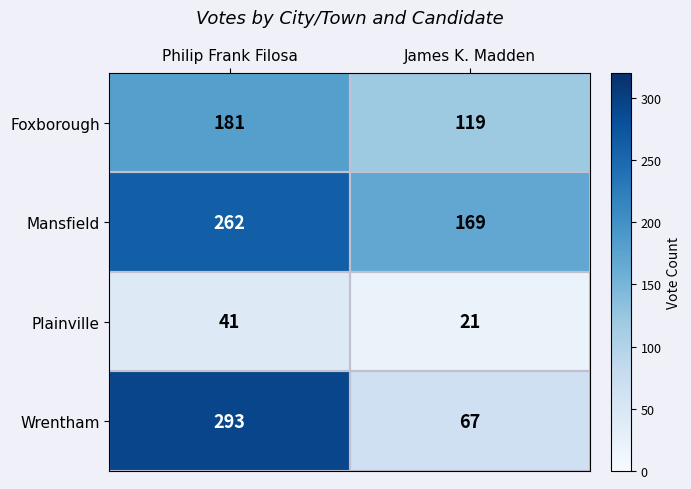

List the series in order of their peak value, highest first.

Wrentham, Mansfield, Foxborough, Plainville